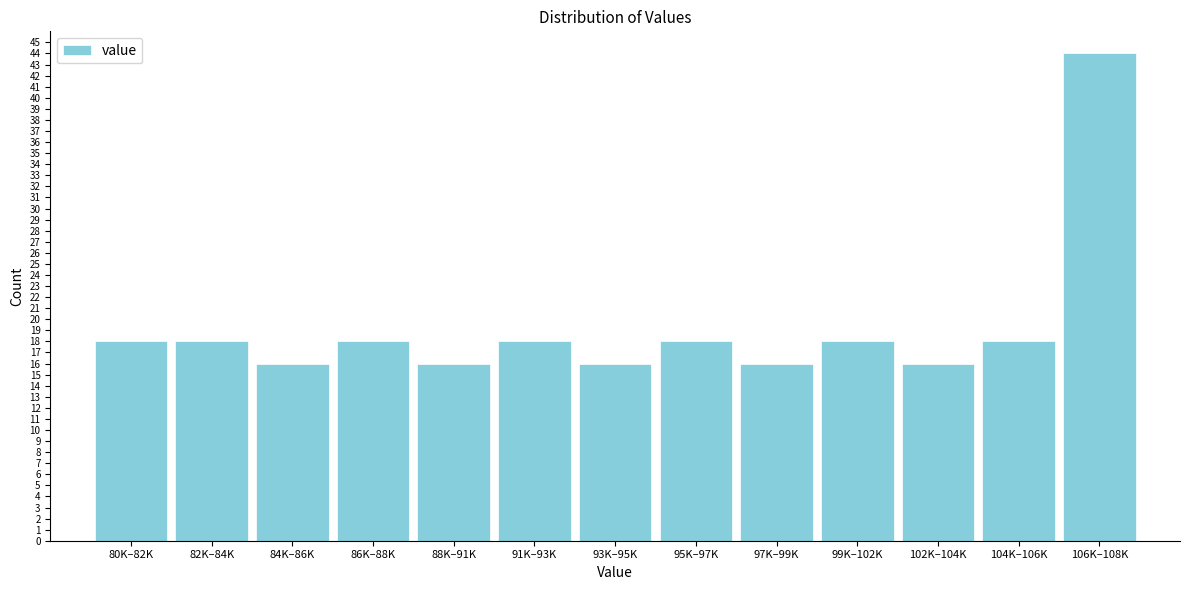

Reading left to right, list all the values displayed in this chart.

80K–82K=18	82K–84K=18	84K–86K=16	86K–88K=18	88K–91K=16	91K–93K=18	93K–95K=16	95K–97K=18	97K–99K=16	99K–102K=18	102K–104K=16	104K–106K=18	106K–108K=44